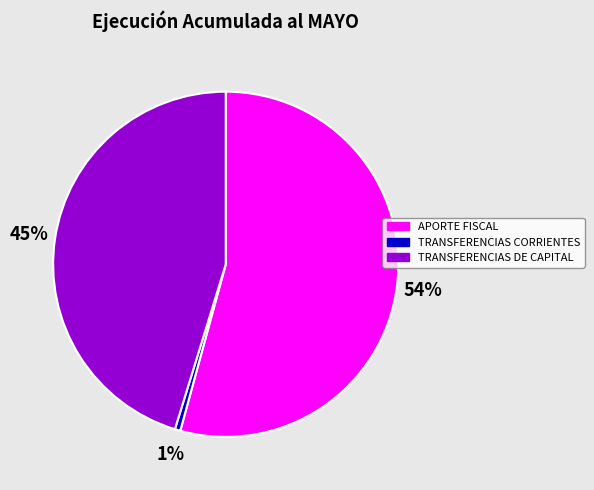

To the nearest percent, what percentage of the pie is TRANSFERENCIAS DE CAPITAL?

45%